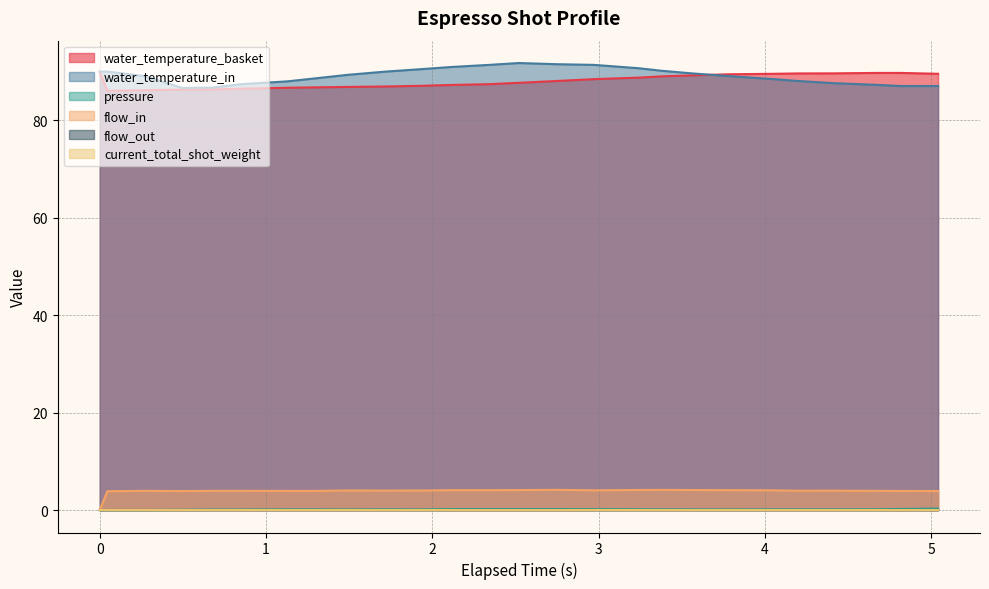

True or false: water_temperature_basket and pressure cross at least once.

False